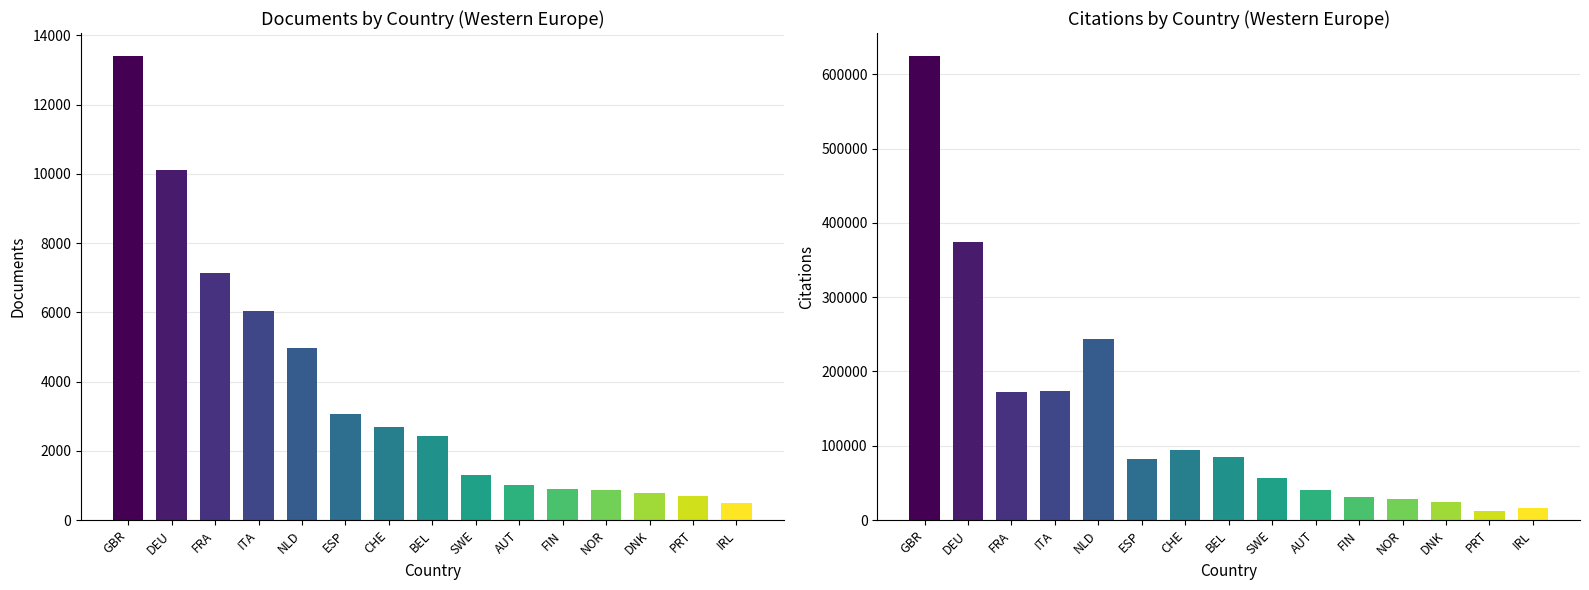

How many data points does each series have?

15